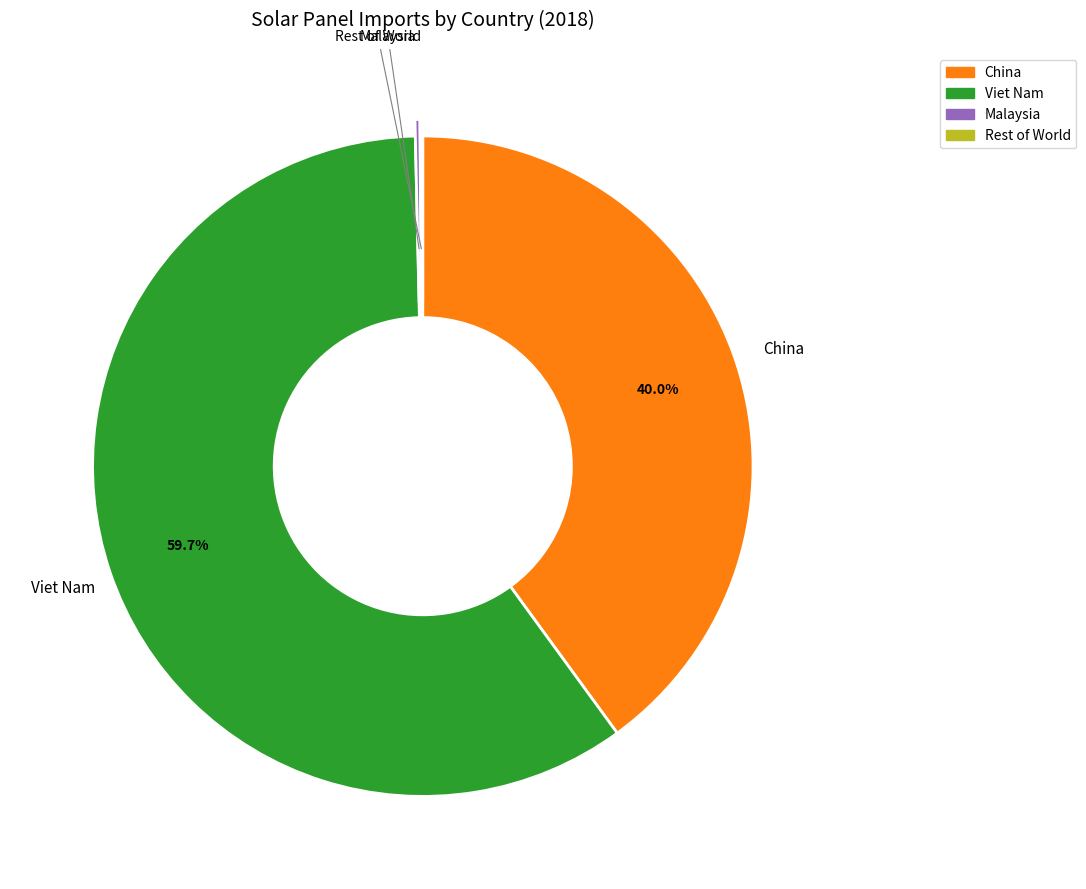

Does any single category account for the majority?

Yes